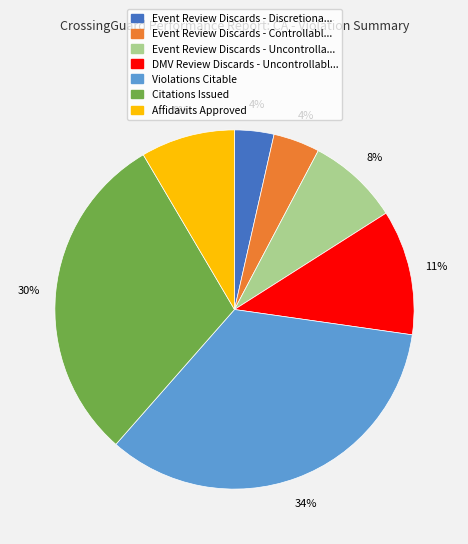

Is there any slice that represents more than half of the pie?

No